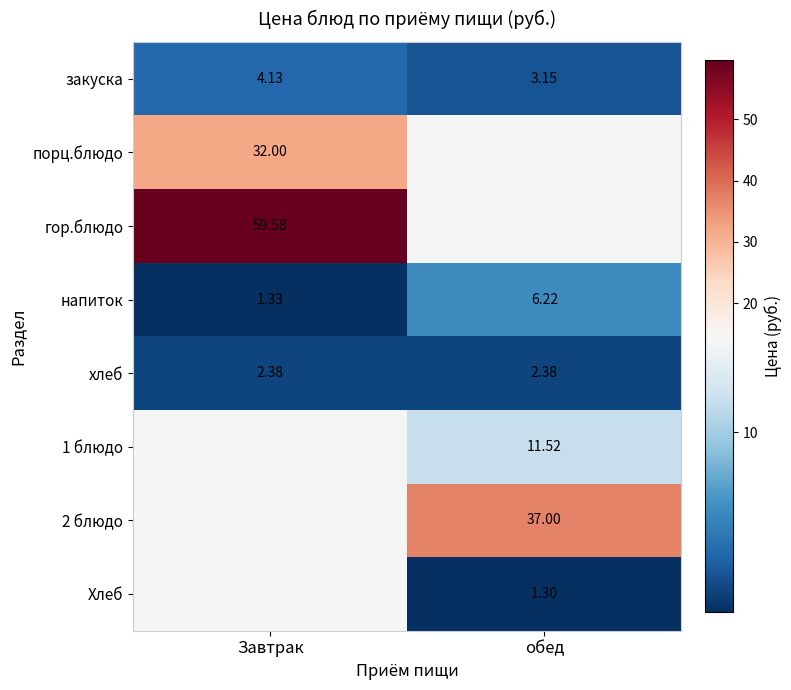

The Хлеб series shows 0.5 at обед. True or false?

False